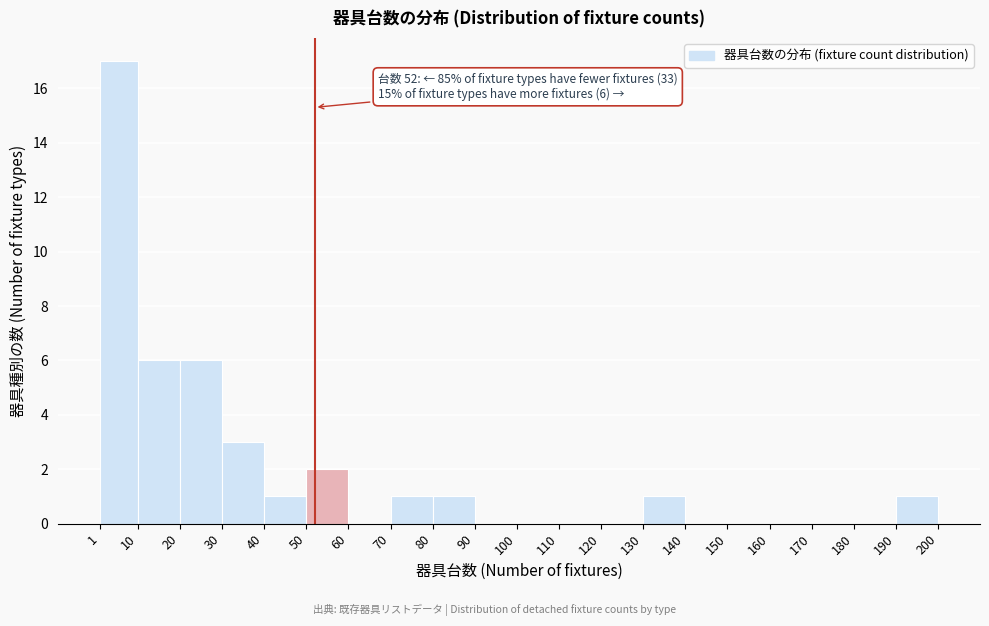

Over which range of the x-axis is the bar tallest?

1 to 10